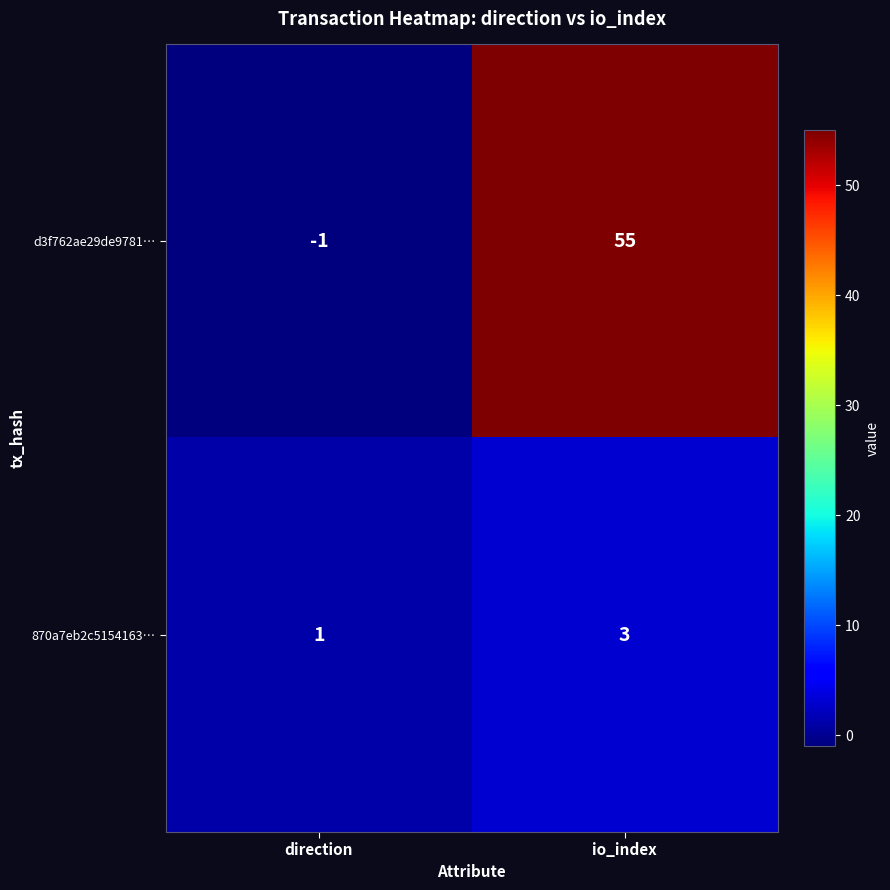

At which category is the sum across all series the highest?

io_index